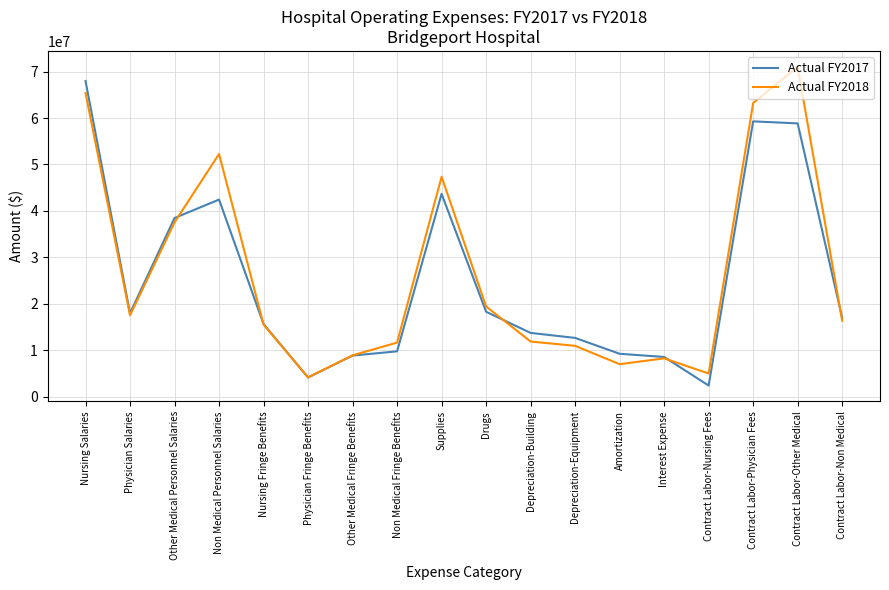

Rank the series by their average value, from highest to lowest.

Actual FY2018, Actual FY2017